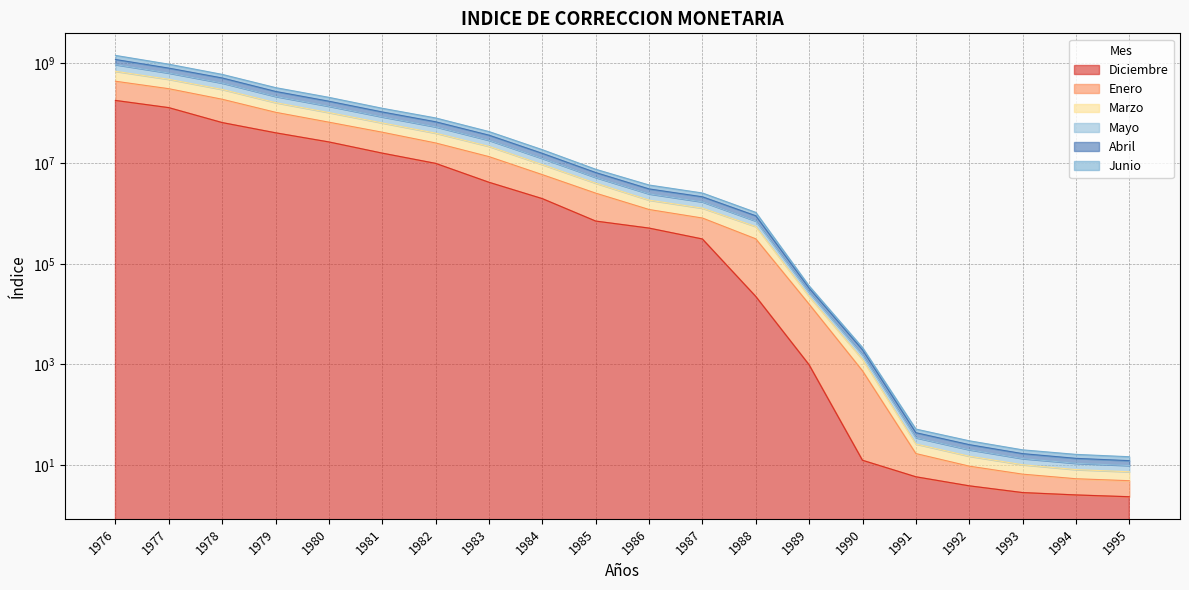

True or false: Junio and Abril intersect in this chart.

False